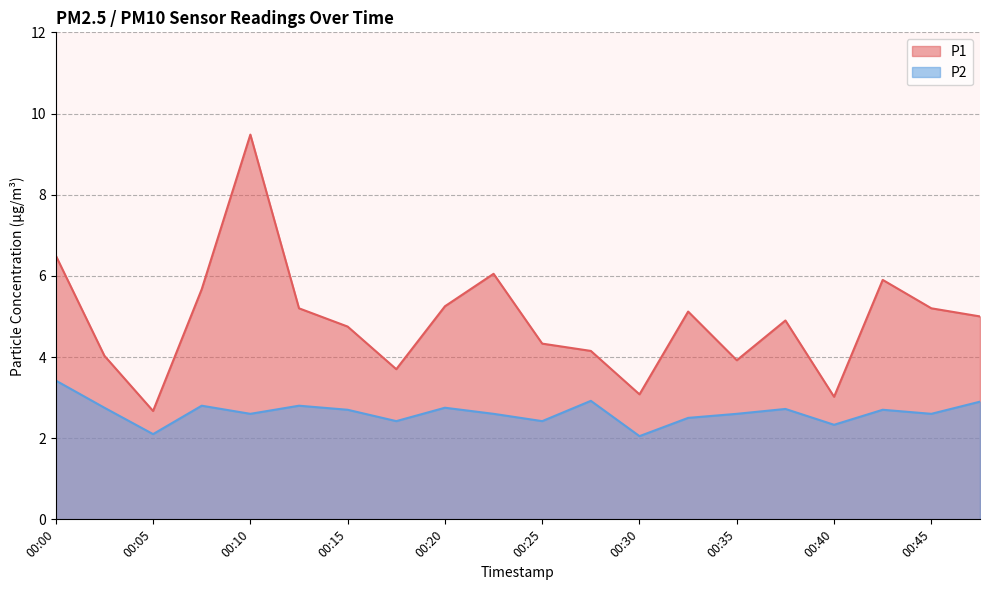

What are all the series names shown in the legend?

P1, P2